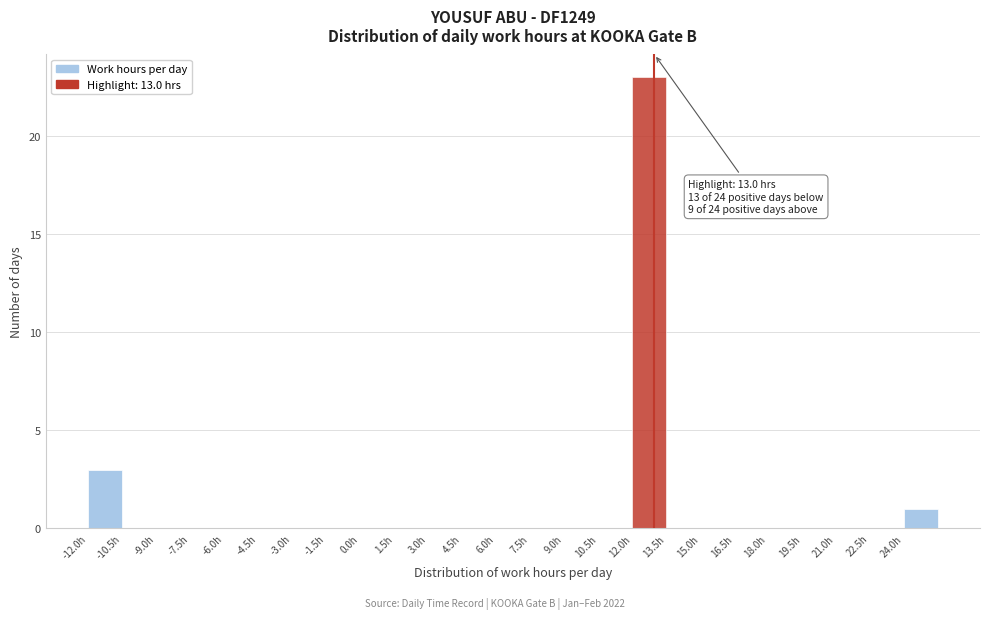

Which range on the x-axis has the tallest bar?

12.0 to 13.5